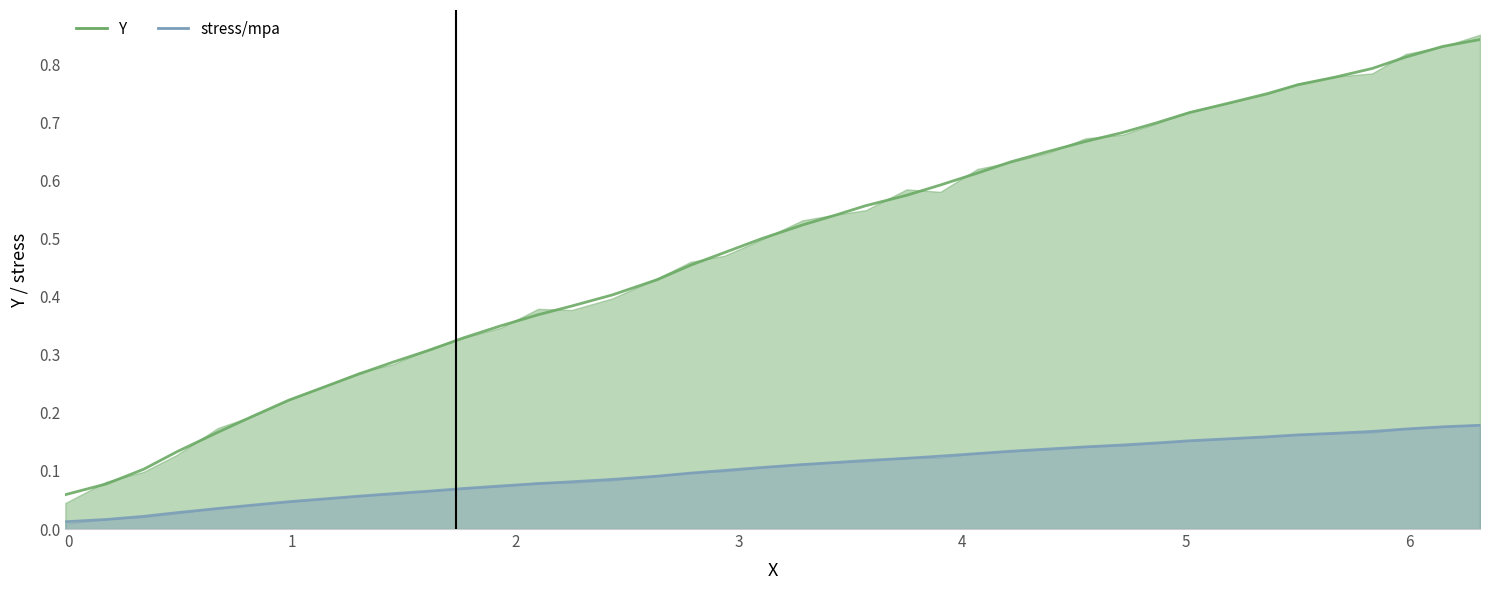

What is the difference between the maximum and minimum values in the stress/mpa series?

0.2